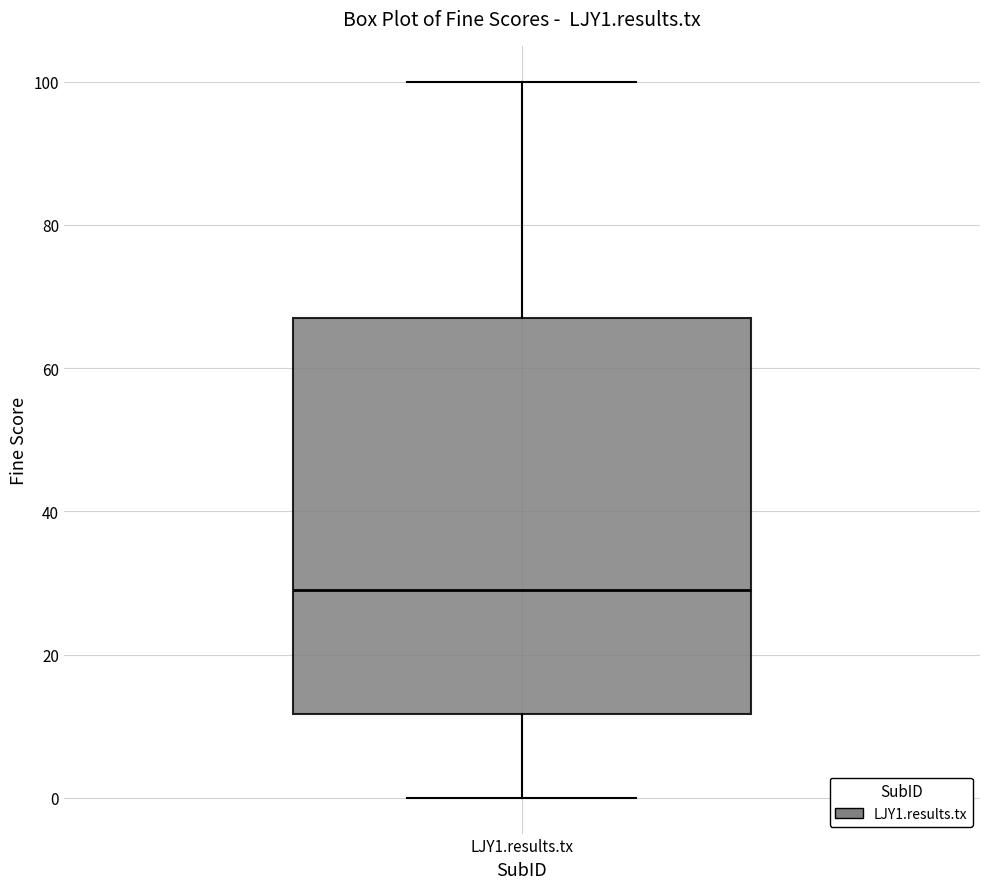

Transcribe this box plot: give where the median line is, the range the box spans, and where the two whiskers end, as read against the y-axis. The values are not printed on the chart, so give them approximately, as read against the axis.

median 30, box 12 to 68, whiskers 0 to 100